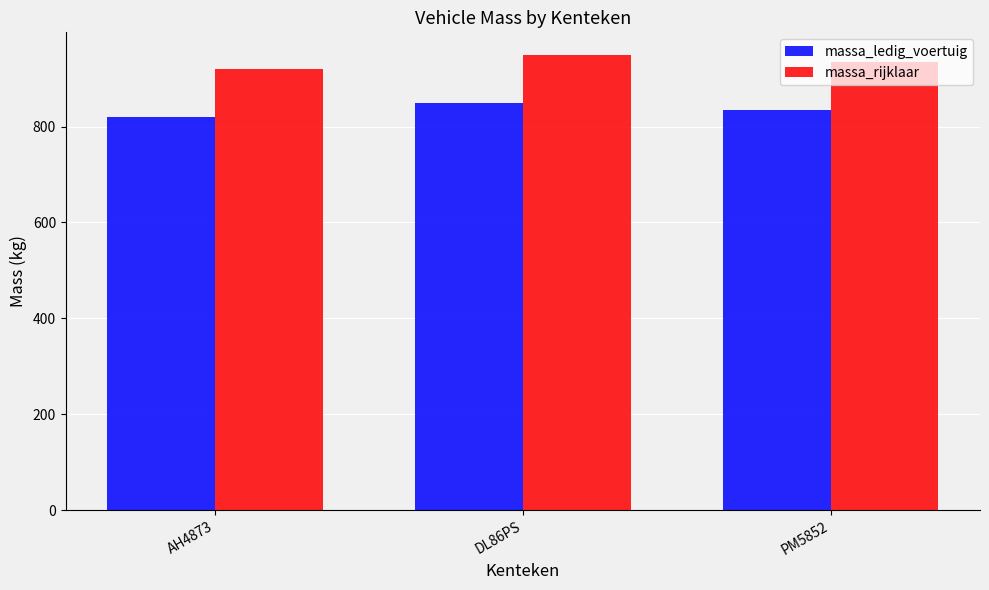

What are all the series names shown in the legend?

massa_ledig_voertuig, massa_rijklaar